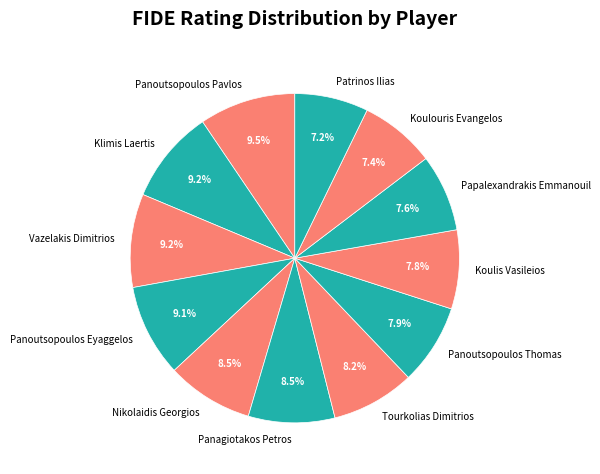

To the nearest percent, what is the average slice percentage?

8%